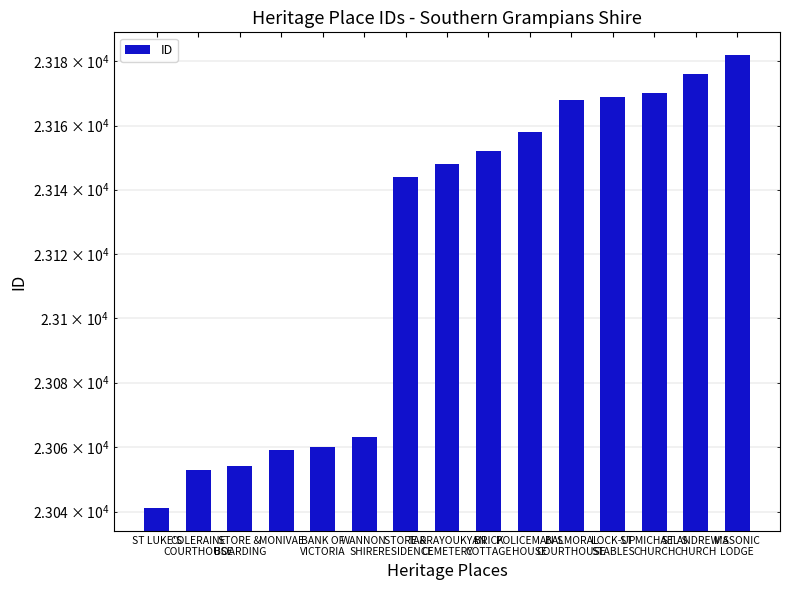

The chart shows a value of 23169 at LOCK-UP
STABLES. True or false?

True